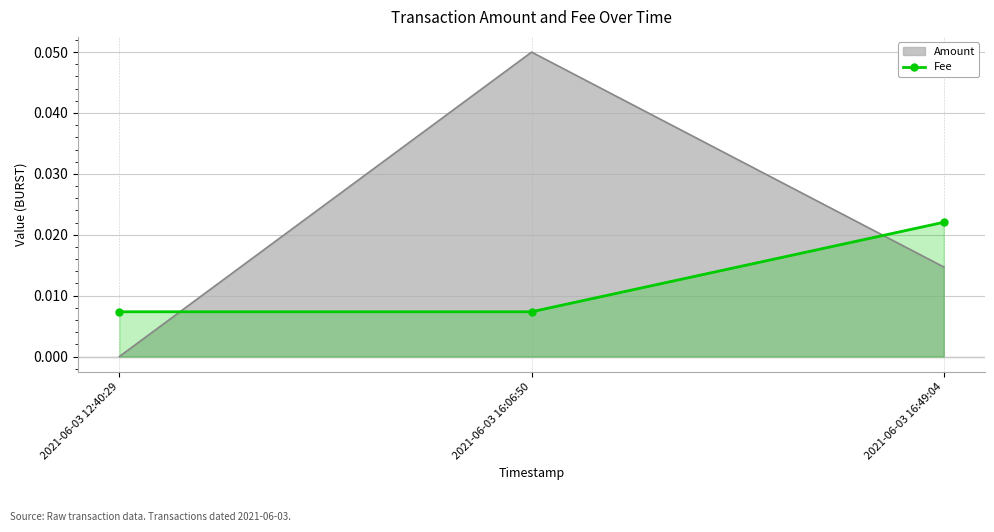

Where is the data nearest to the value 0?

2021-06-03 12:40:29